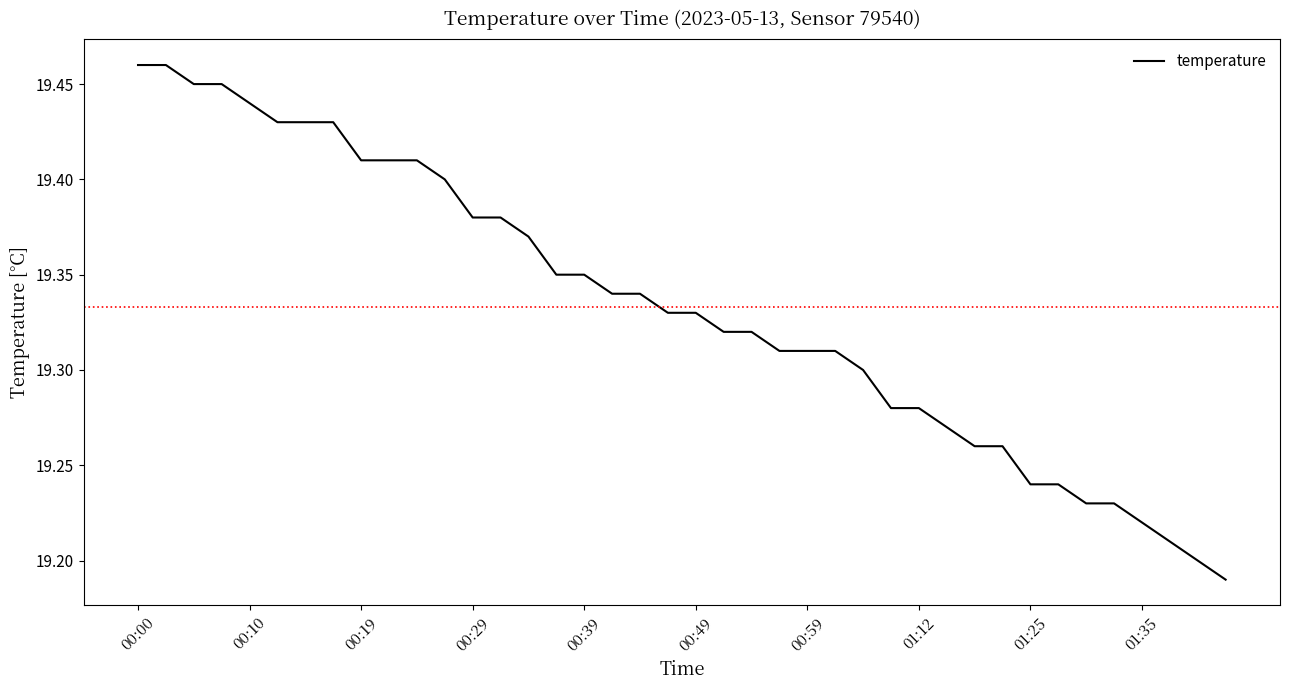

Does the chart have visible grid lines?

No